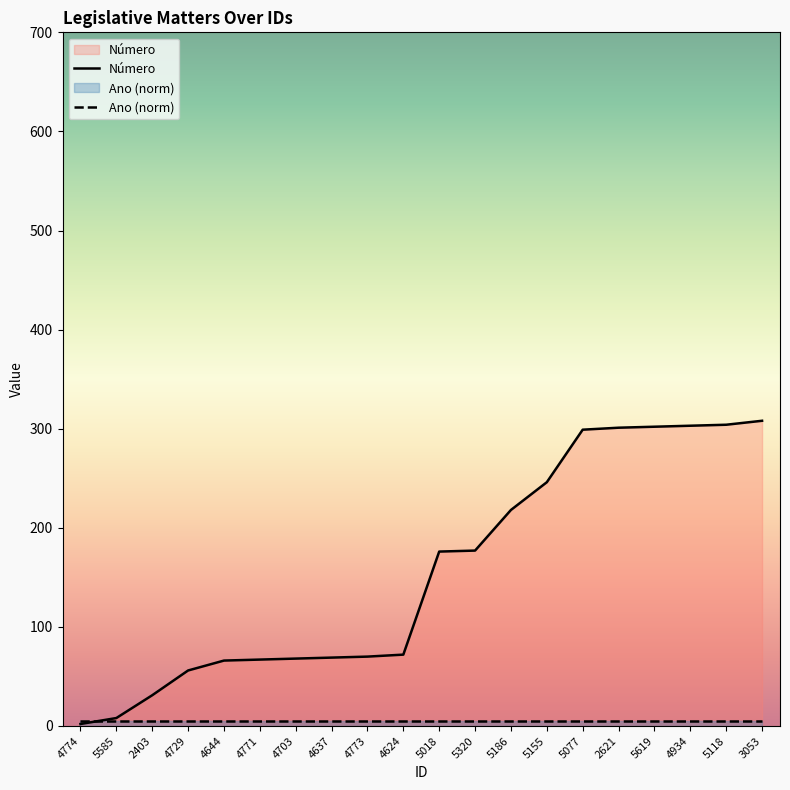

True or false: the data shows 117 at 4773.

False